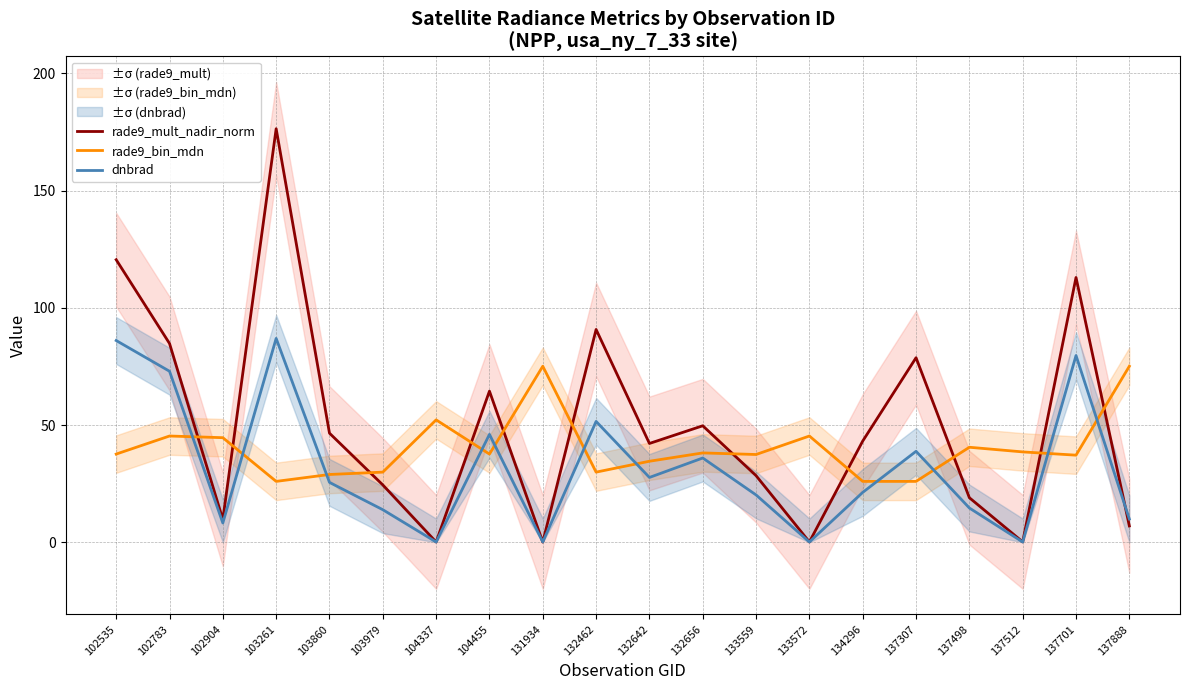

Which series has the largest total across all categories?

rade9_mult_nadir_norm